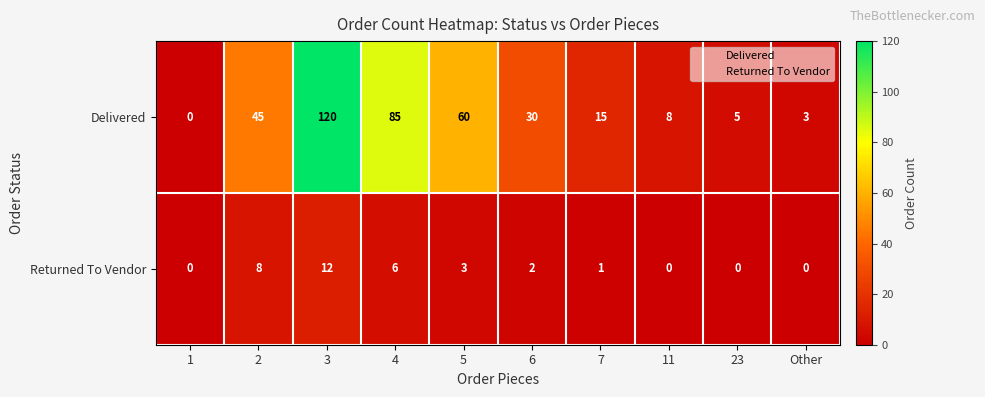

At which label does Delivered reach its peak?

3